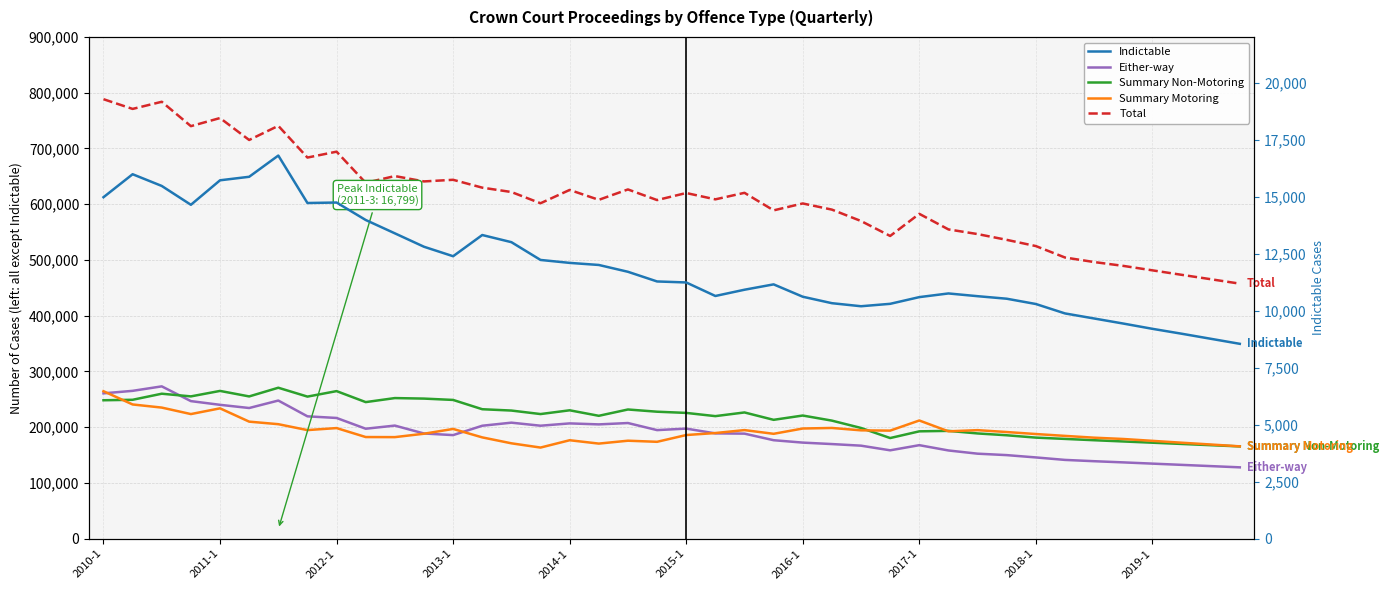

Which has a higher value, 2014-1 or 2019-1?

2014-1